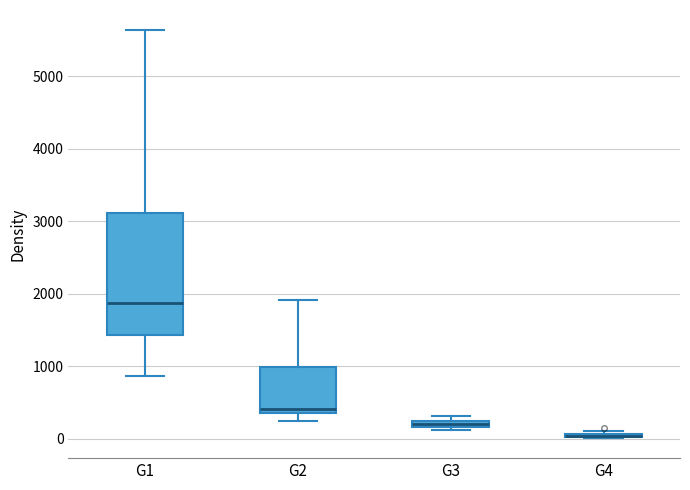

Comparing the boxes themselves (not the whiskers), which one is the tallest?

G1